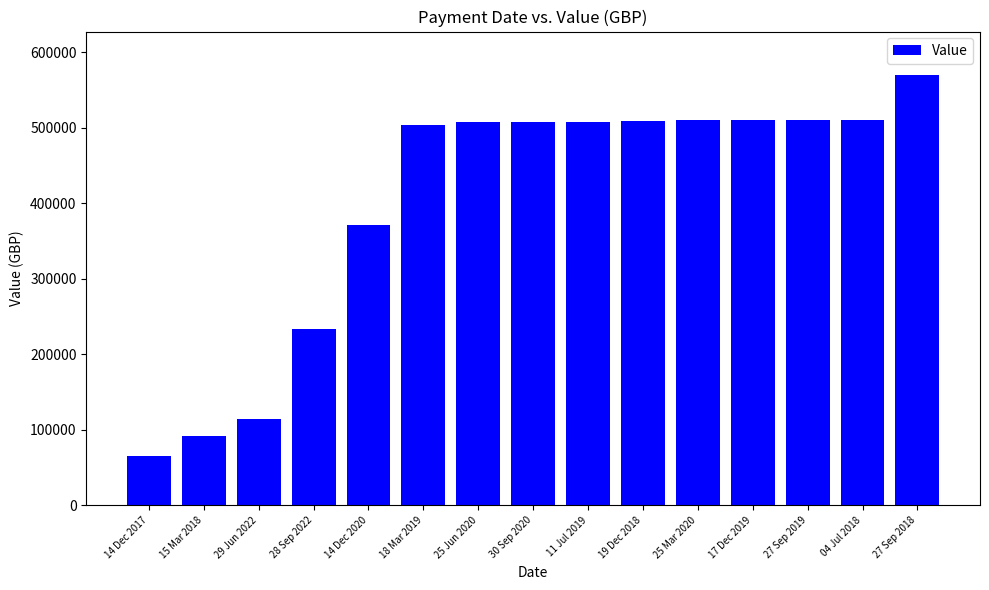

Count the number of categories in the chart.

15